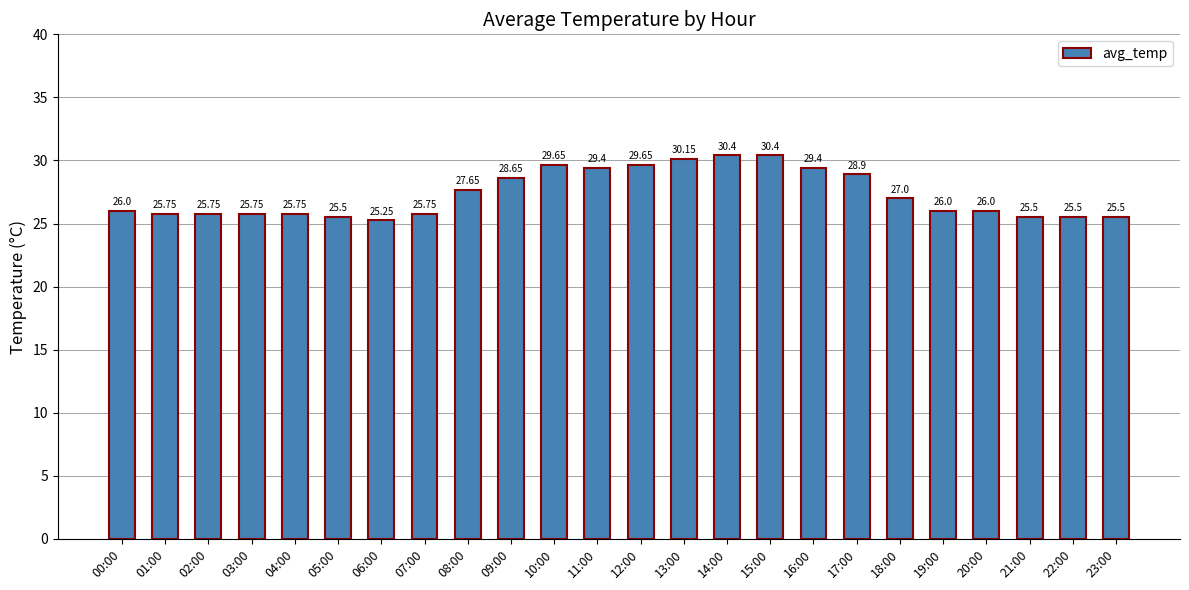

True or false: the data shows 37.4 at 07:00.

False